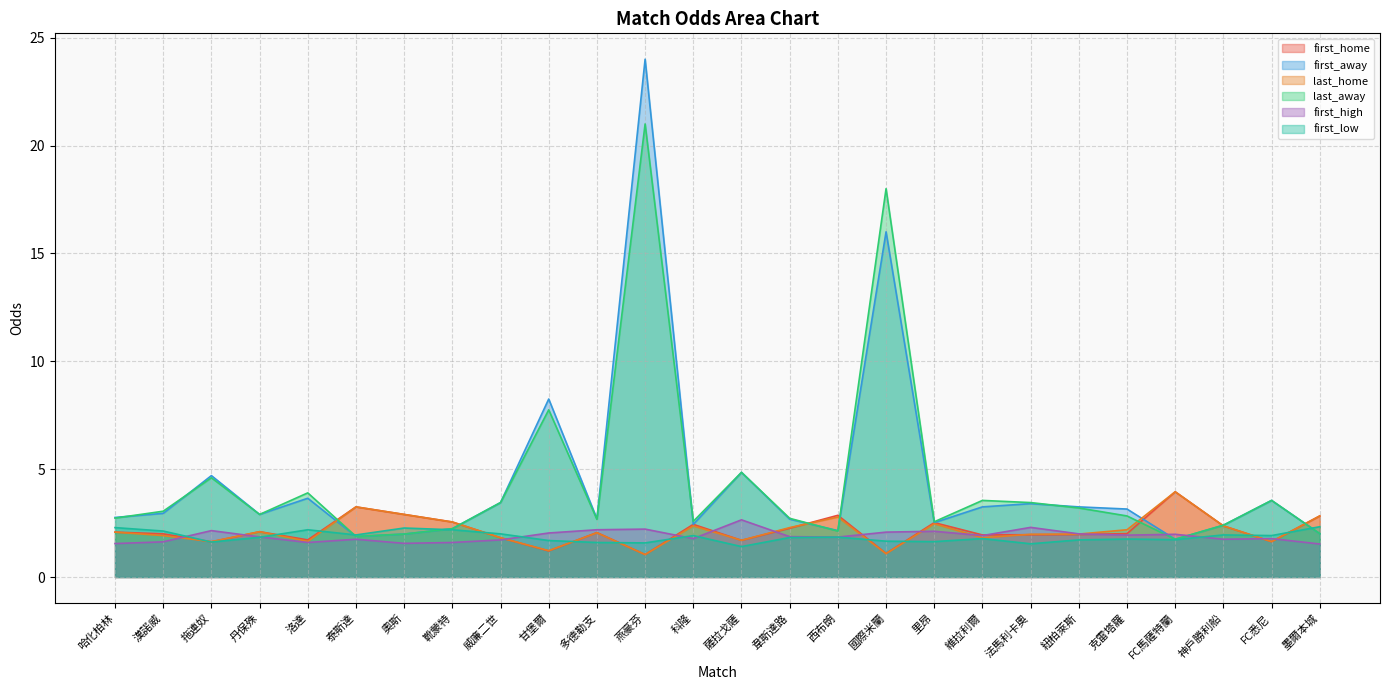

Where do last_home and first_away first cross each other?

洛達 and 泰斯達